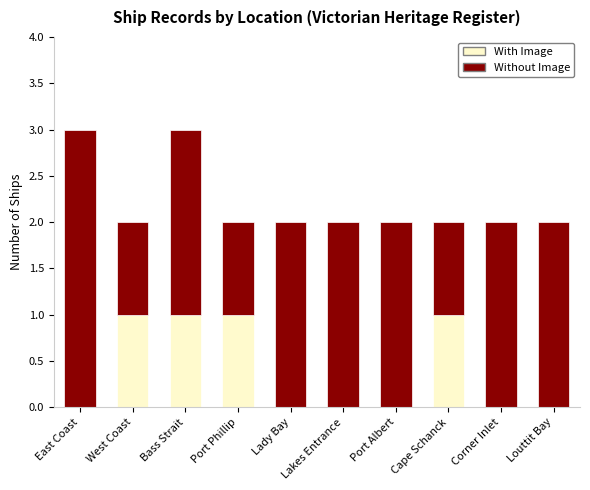

Is it true that With Image equals 0 at Lady Bay?

True